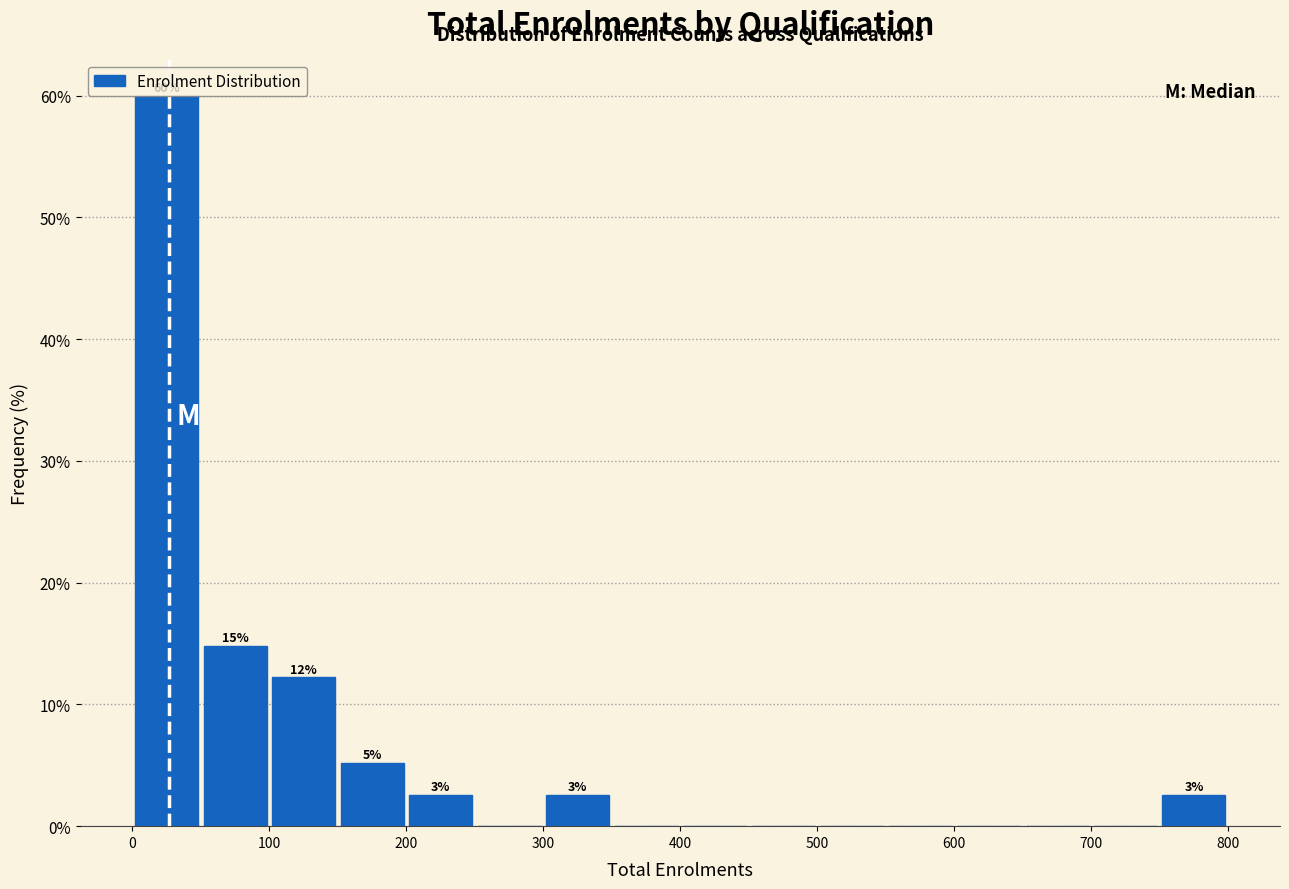

Which range on the x-axis has the tallest bar?

0 to 50